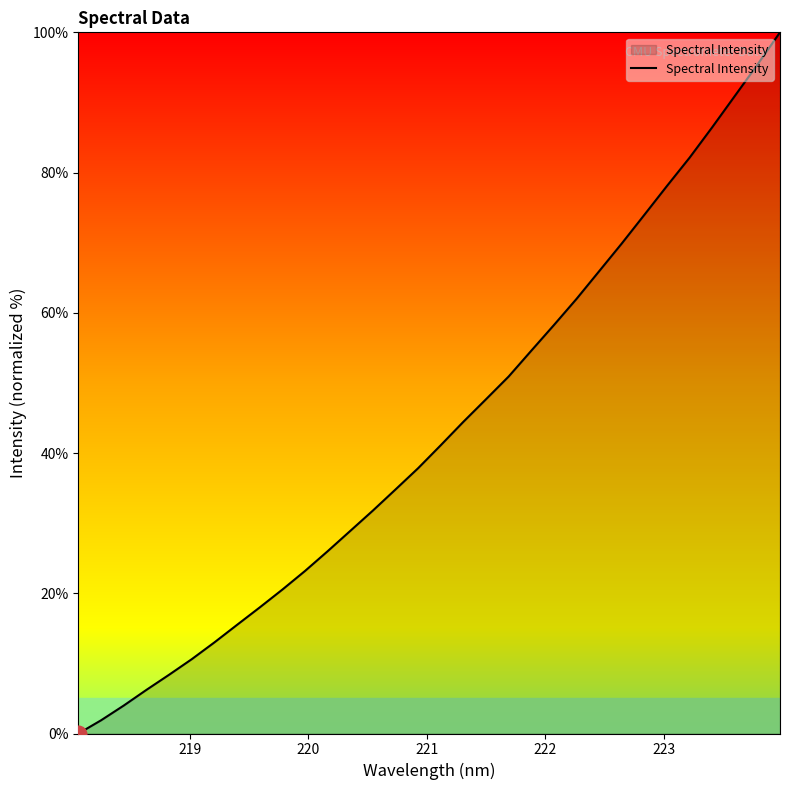

What is the greatest value displayed?

100.0